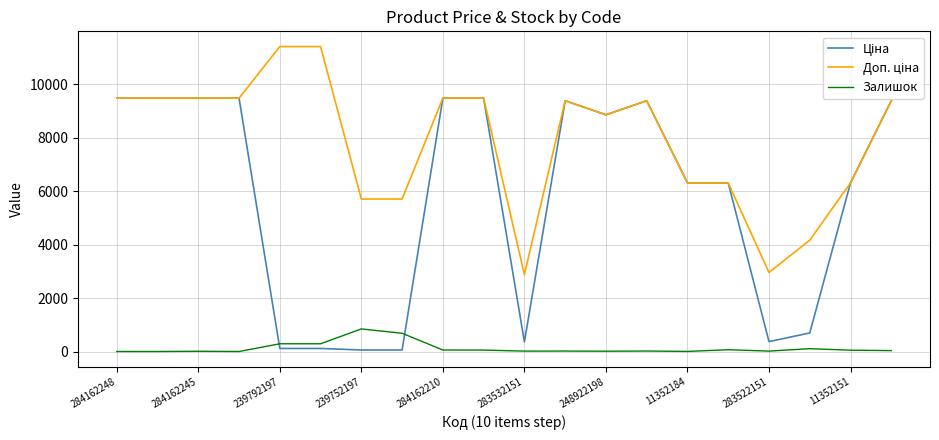

What is the greatest value displayed?

11410.0